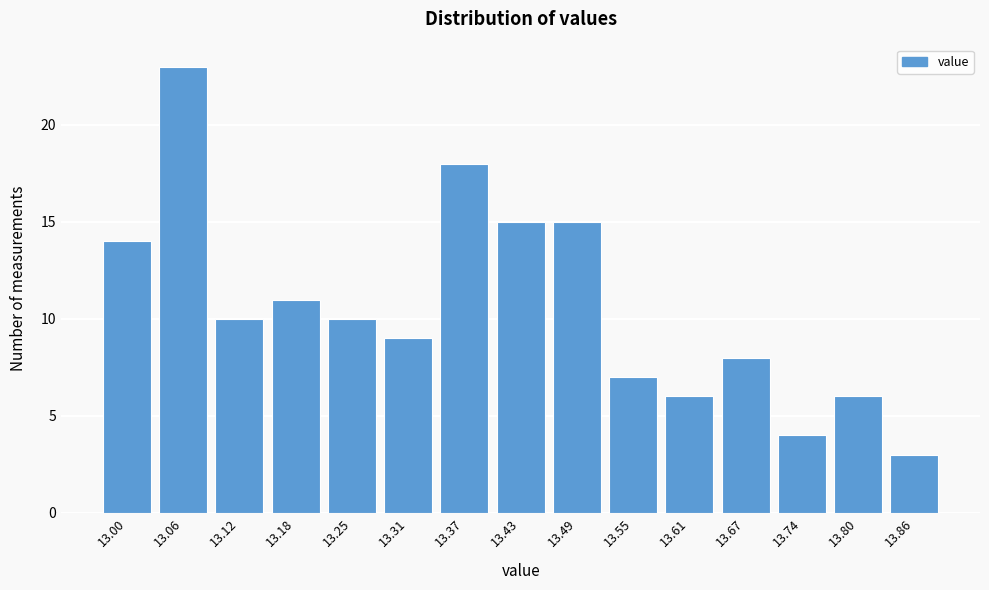

Reading left to right, extract all data points from this chart.

14	23	10	11	10	9	18	15	15	7	6	8	4	6	3